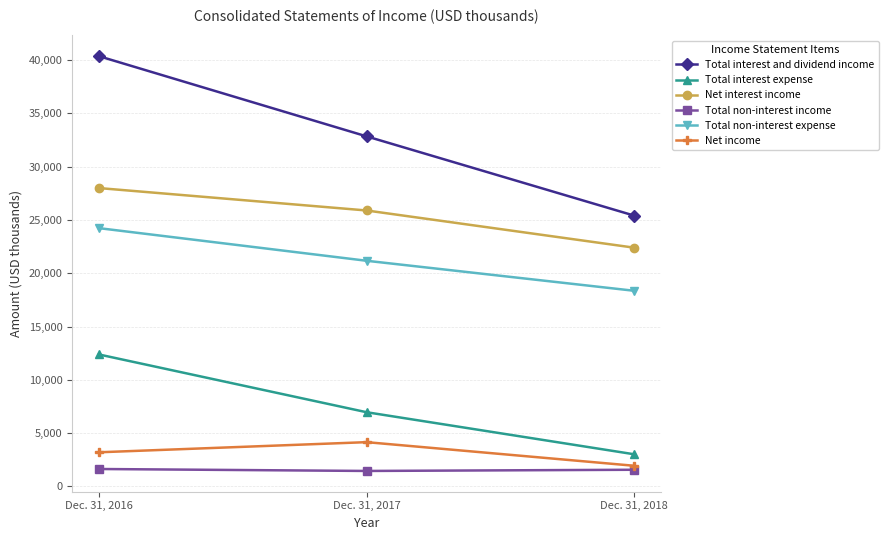

At which category is the sum across all series the highest?

Dec. 31, 2016